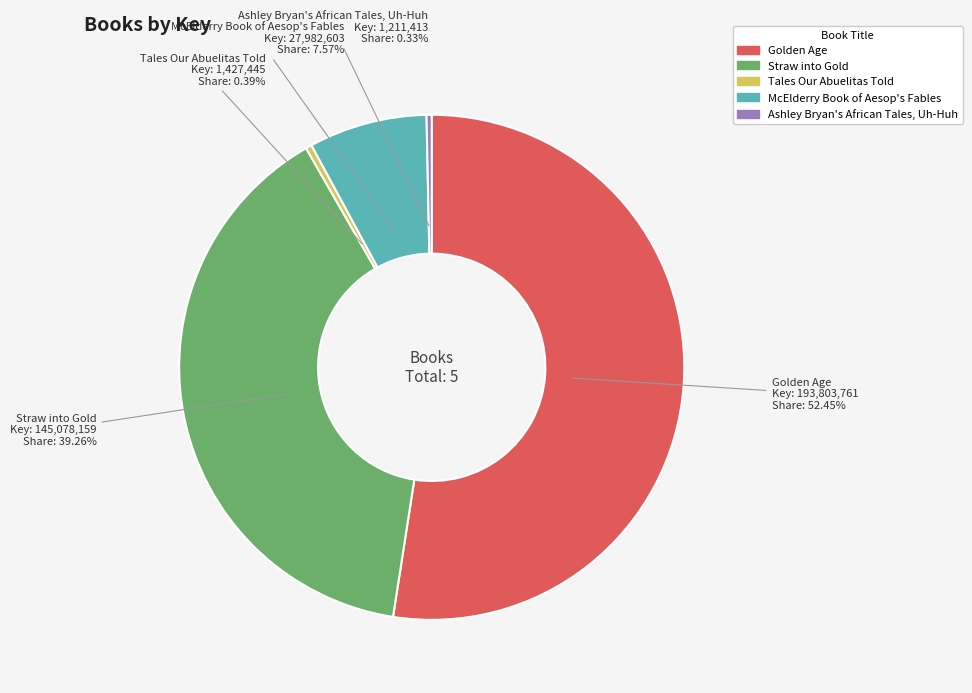

What percentage is the McElderry Book of Aesop's Fables slice, to the nearest percent?

8%